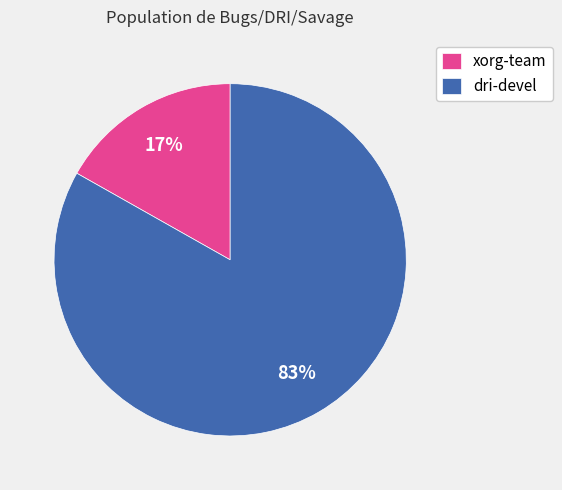

Between xorg-team and dri-devel, which is larger?

dri-devel